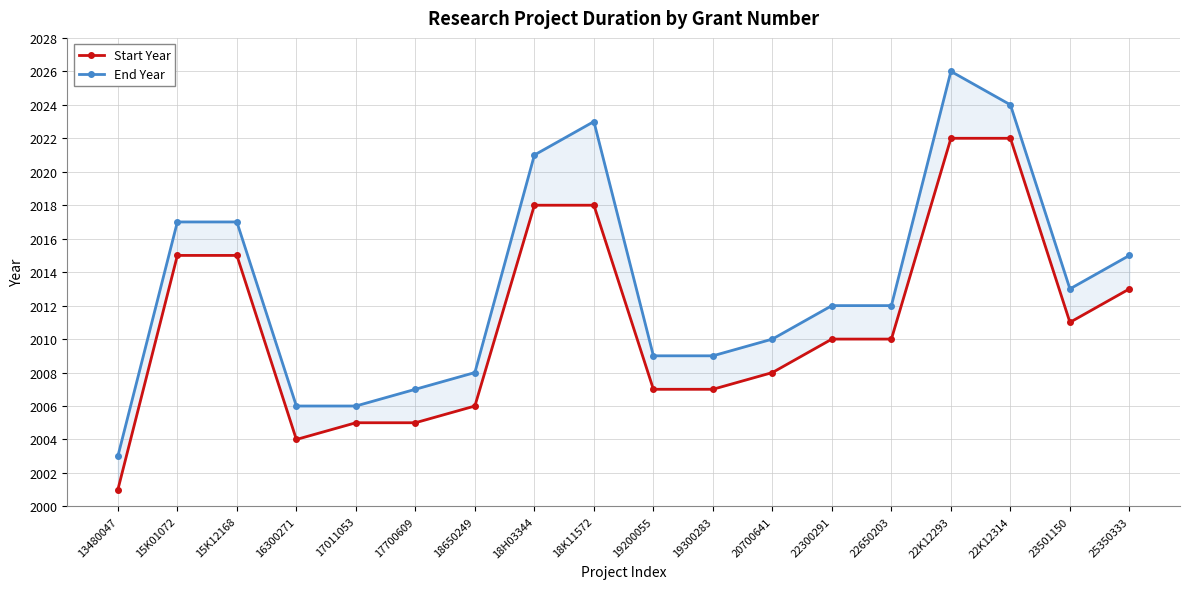

Reading left to right, list all the values displayed in this chart.

Start Year: 2001	2015	2015	2004	2005	2005	2006	2018	2018	2007	2007	2008	2010	2010	2022	2022	2011	2013
End Year: 2003	2017	2017	2006	2006	2007	2008	2021	2023	2009	2009	2010	2012	2012	2026	2024	2013	2015